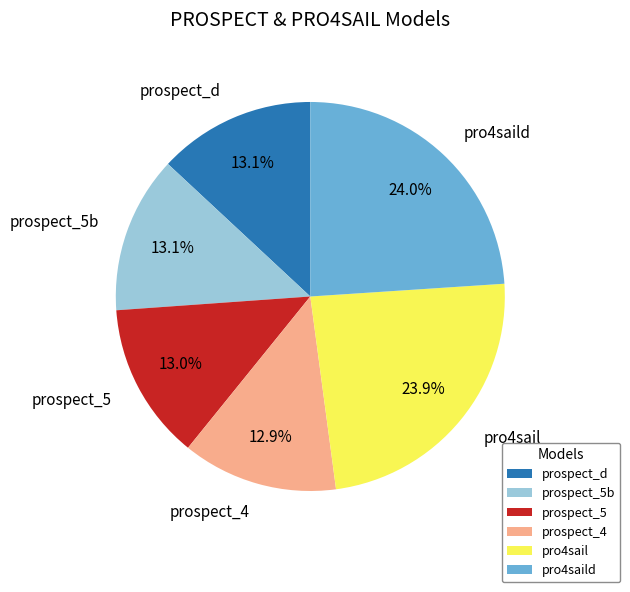

Is prospect_5b the majority of the pie?

No